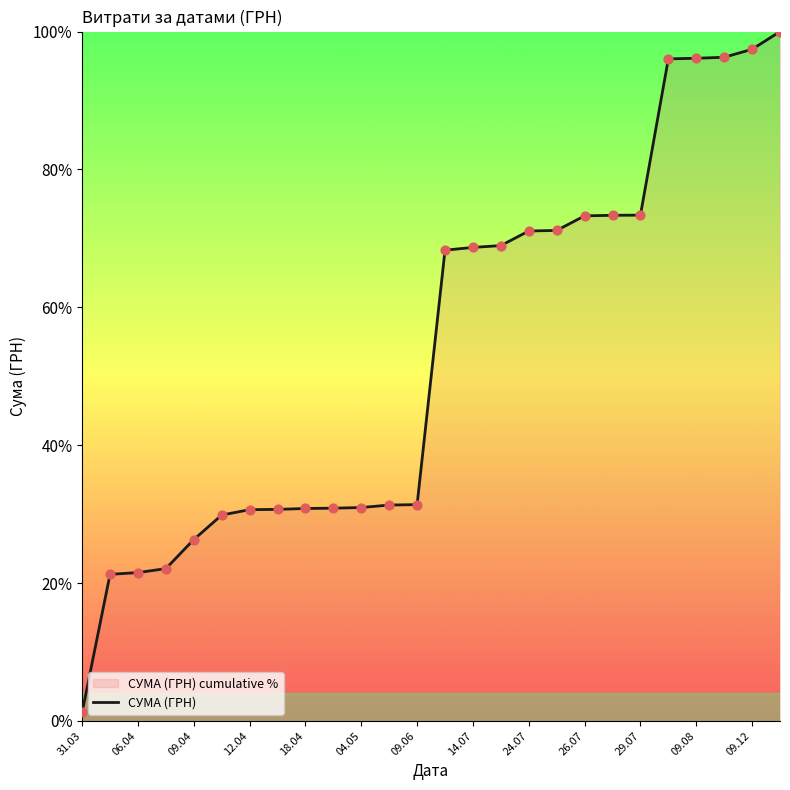

Approximately how many times larger is the value at 06.04 compared to 12.04?

0.7